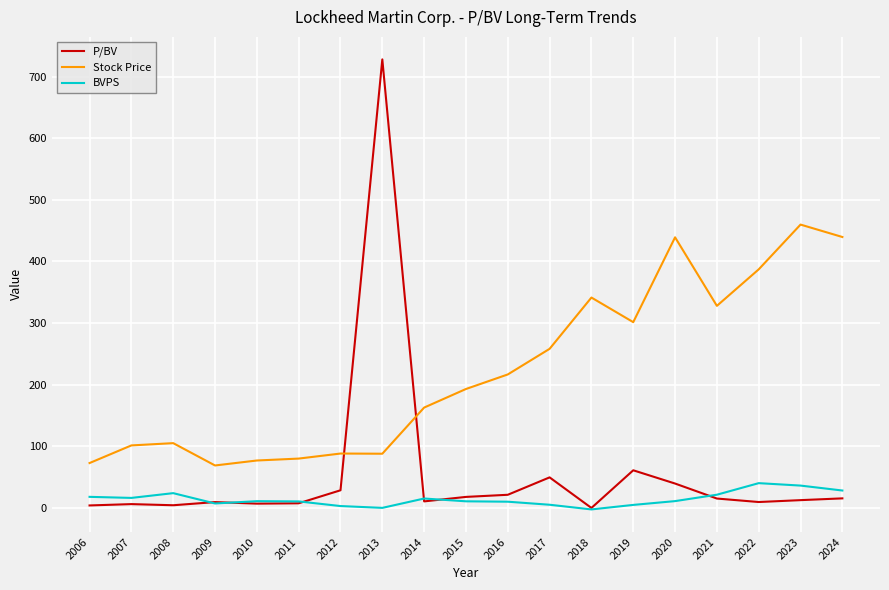

List the series in order of their overall mean, highest first.

Stock Price, P/BV, BVPS